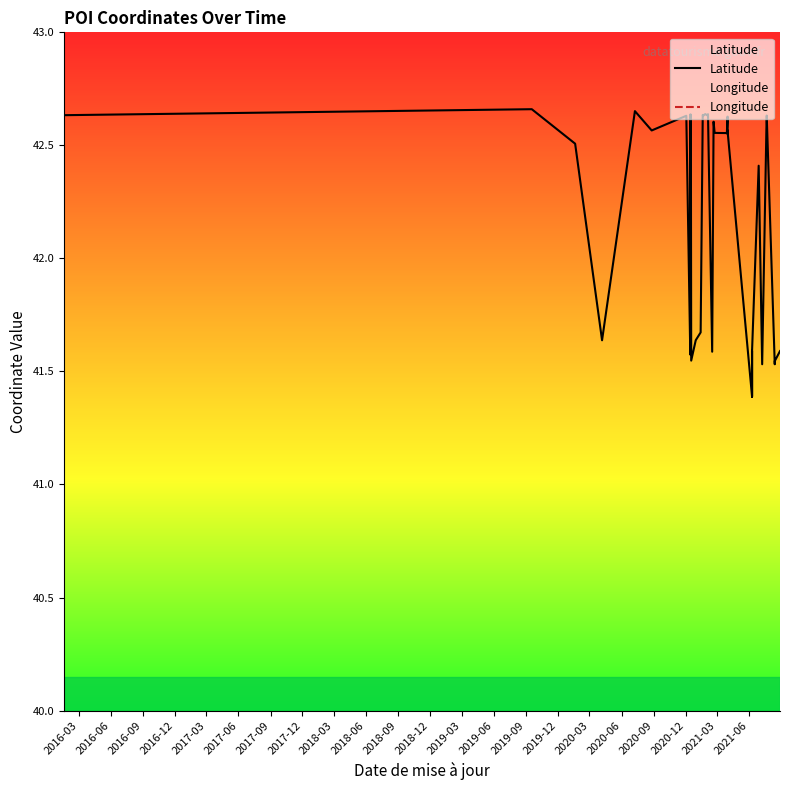

How many lines are shown in the chart?

2